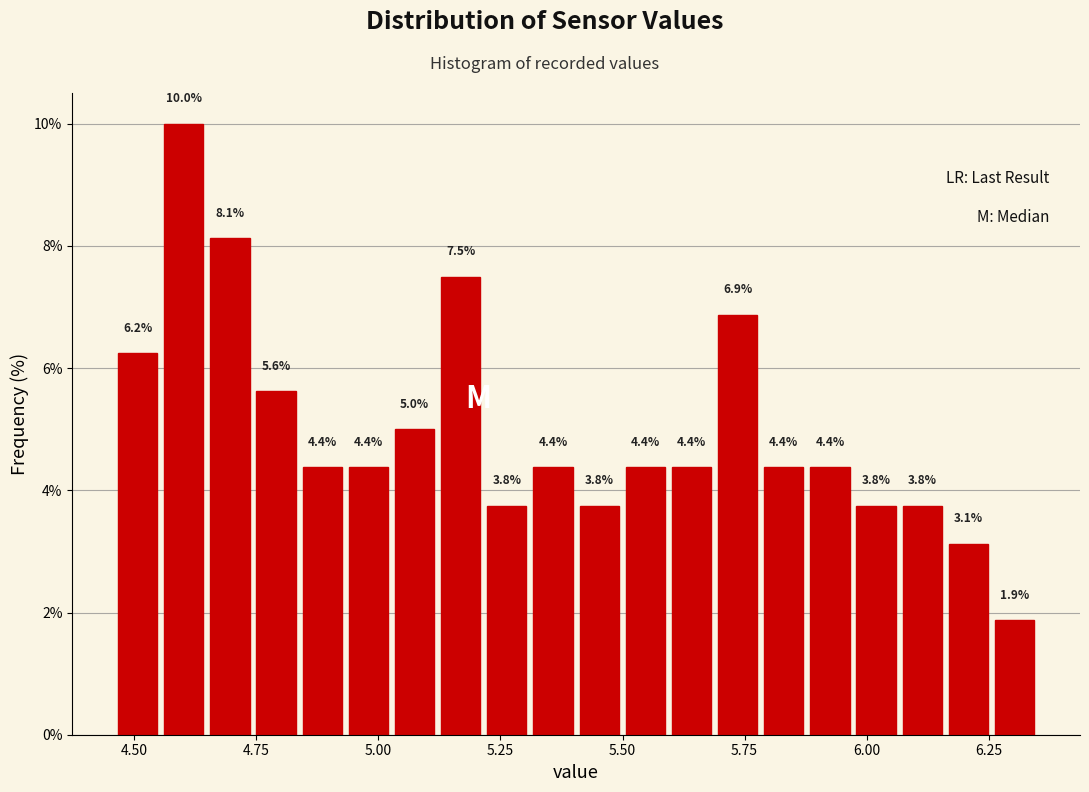

Around what value on the x-axis is the tallest bar? Give the approximate position of its centre, as read against the axis.

4.60